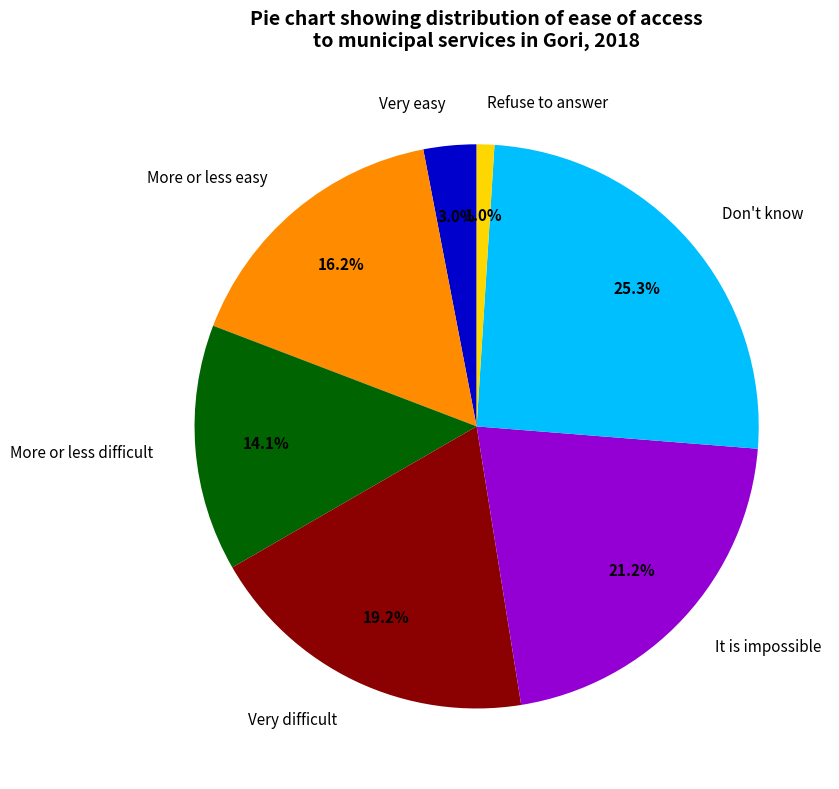

How many segments does this pie chart have?

7